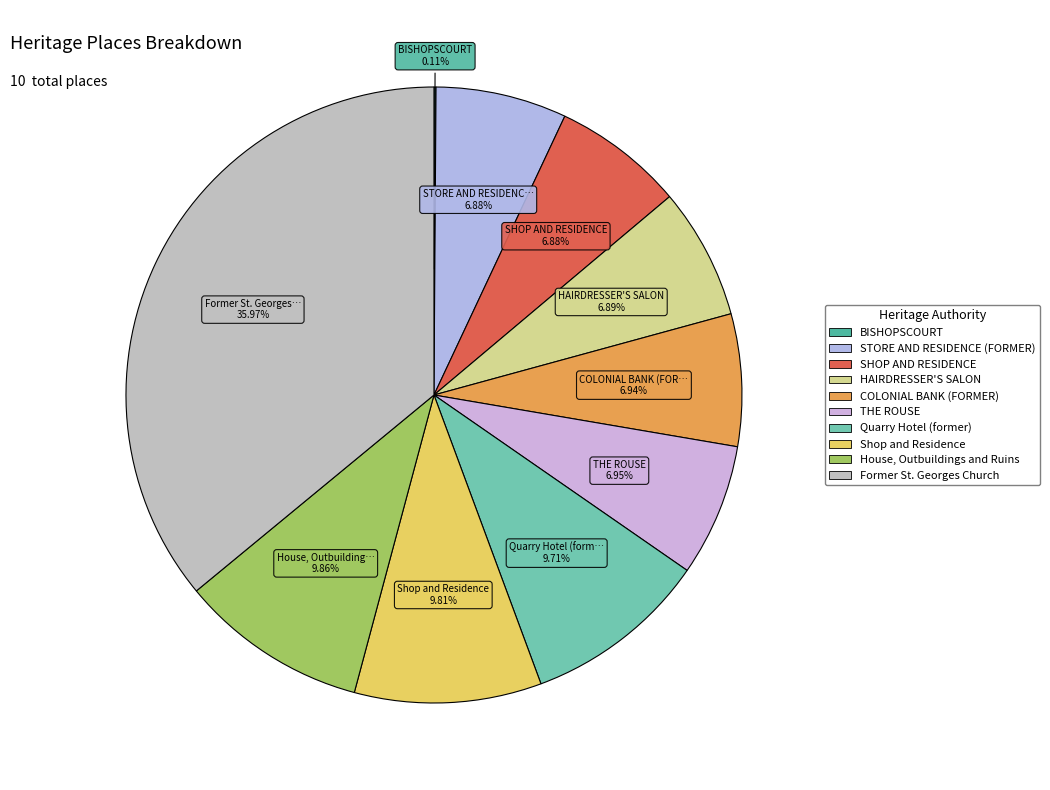

Count the number of slices in the pie.

10